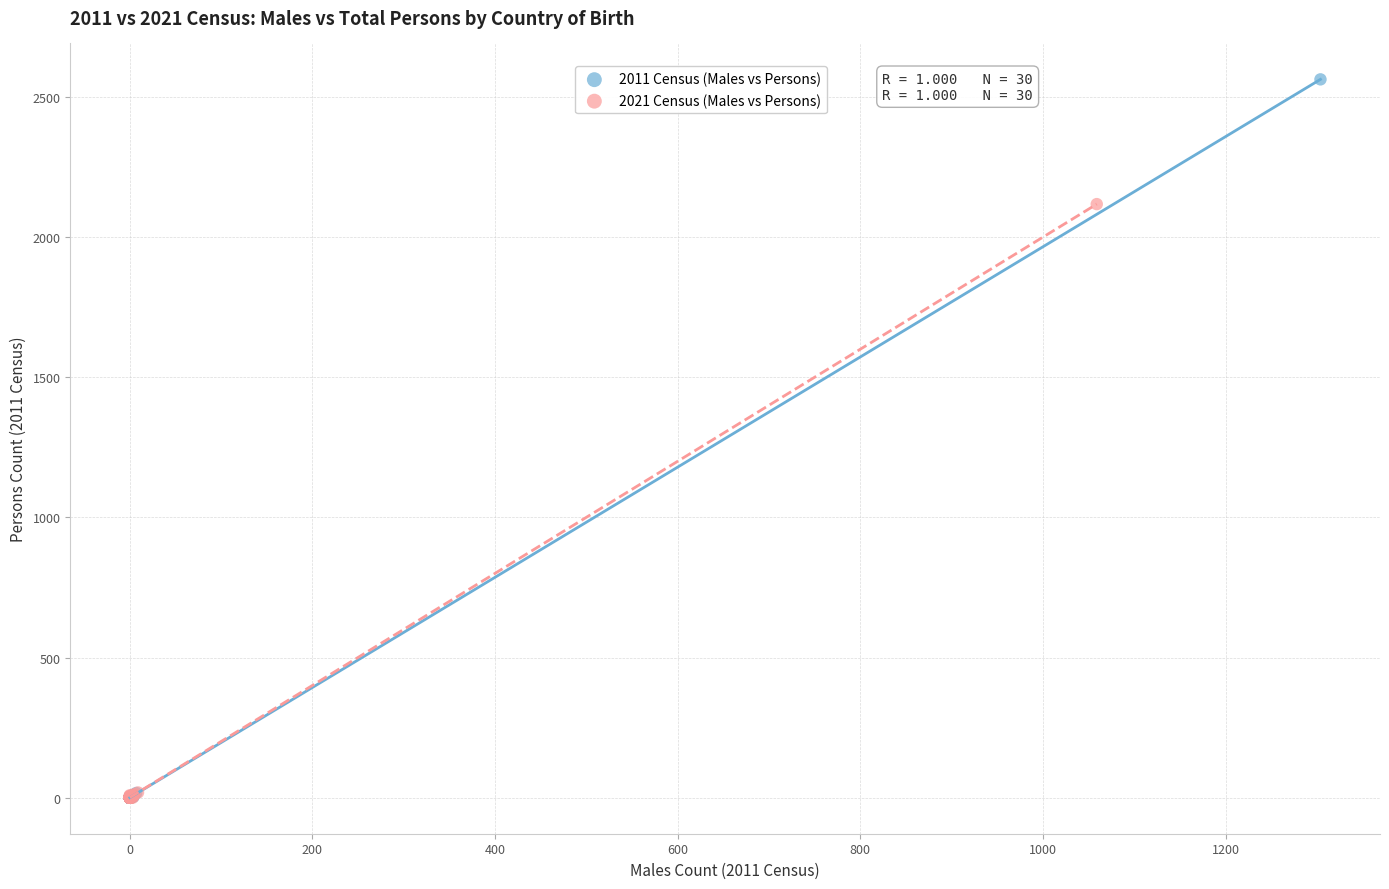

Which series reaches the maximum Y coordinate?

2011 Census (Males vs Persons)